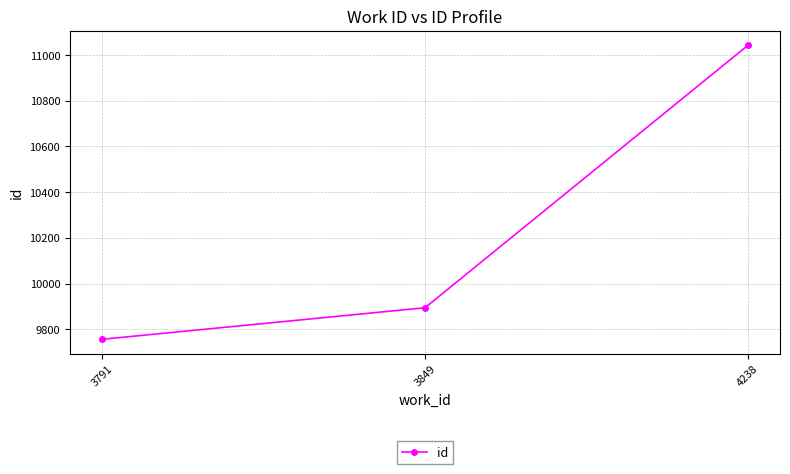

Approximately how many times larger is the value at 3849 compared to 3791?

1.0